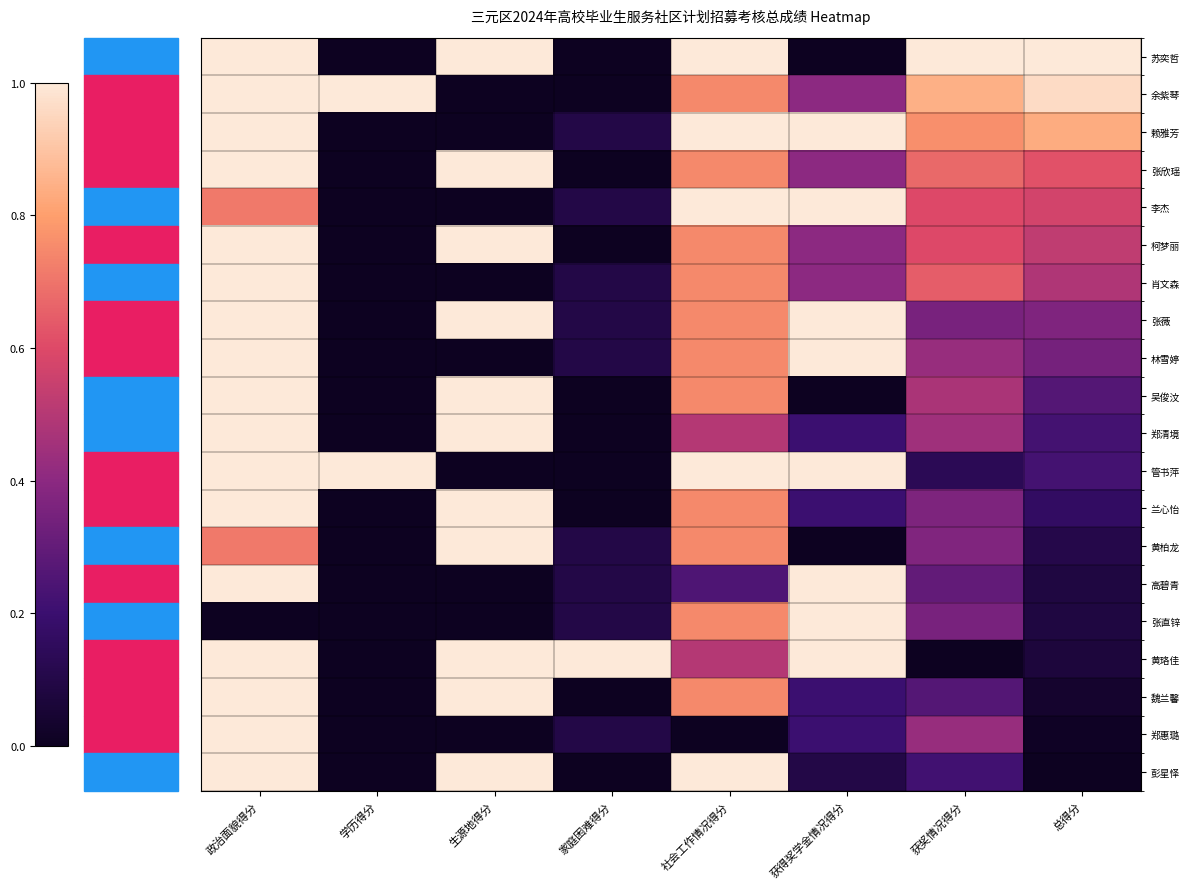

Reading left to right, what are all the values shown in this chart?

苏奕哲: 政治面貌得分=1.0	学历得分=0.0	生源地得分=1.0	家庭困难得分=0.0	社会工作情况得分=1.0	获得奖学金情况得分=0.0	获奖情况得分=1.0	总得分=1.0
余紫琴: 政治面貌得分=1.0	学历得分=1.0	生源地得分=0.0	家庭困难得分=0.0	社会工作情况得分=0.7	获得奖学金情况得分=0.4	获奖情况得分=0.8	总得分=1.0
赖雅芳: 政治面貌得分=1.0	学历得分=0.0	生源地得分=0.0	家庭困难得分=0.1	社会工作情况得分=1.0	获得奖学金情况得分=1.0	获奖情况得分=0.8	总得分=0.8
张欣瑶: 政治面貌得分=1.0	学历得分=0.0	生源地得分=1.0	家庭困难得分=0.0	社会工作情况得分=0.7	获得奖学金情况得分=0.4	获奖情况得分=0.7	总得分=0.6
李杰: 政治面貌得分=0.7	学历得分=0.0	生源地得分=0.0	家庭困难得分=0.1	社会工作情况得分=1.0	获得奖学金情况得分=1.0	获奖情况得分=0.6	总得分=0.6
柯梦丽: 政治面貌得分=1.0	学历得分=0.0	生源地得分=1.0	家庭困难得分=0.0	社会工作情况得分=0.7	获得奖学金情况得分=0.4	获奖情况得分=0.6	总得分=0.5
肖文森: 政治面貌得分=1.0	学历得分=0.0	生源地得分=0.0	家庭困难得分=0.1	社会工作情况得分=0.7	获得奖学金情况得分=0.4	获奖情况得分=0.6	总得分=0.5
张薇: 政治面貌得分=1.0	学历得分=0.0	生源地得分=1.0	家庭困难得分=0.1	社会工作情况得分=0.7	获得奖学金情况得分=1.0	获奖情况得分=0.4	总得分=0.4
林雪婷: 政治面貌得分=1.0	学历得分=0.0	生源地得分=0.0	家庭困难得分=0.1	社会工作情况得分=0.7	获得奖学金情况得分=1.0	获奖情况得分=0.4	总得分=0.3
吴俊汶: 政治面貌得分=1.0	学历得分=0.0	生源地得分=1.0	家庭困难得分=0.0	社会工作情况得分=0.7	获得奖学金情况得分=0.0	获奖情况得分=0.5	总得分=0.3
郑清境: 政治面貌得分=1.0	学历得分=0.0	生源地得分=1.0	家庭困难得分=0.0	社会工作情况得分=0.5	获得奖学金情况得分=0.2	获奖情况得分=0.4	总得分=0.2
管书萍: 政治面貌得分=1.0	学历得分=1.0	生源地得分=0.0	家庭困难得分=0.0	社会工作情况得分=1.0	获得奖学金情况得分=1.0	获奖情况得分=0.1	总得分=0.2
兰心怡: 政治面貌得分=1.0	学历得分=0.0	生源地得分=1.0	家庭困难得分=0.0	社会工作情况得分=0.7	获得奖学金情况得分=0.2	获奖情况得分=0.4	总得分=0.2
黄柏龙: 政治面貌得分=0.7	学历得分=0.0	生源地得分=1.0	家庭困难得分=0.1	社会工作情况得分=0.7	获得奖学金情况得分=0.0	获奖情况得分=0.4	总得分=0.1
高碧青: 政治面貌得分=1.0	学历得分=0.0	生源地得分=0.0	家庭困难得分=0.1	社会工作情况得分=0.2	获得奖学金情况得分=1.0	获奖情况得分=0.3	总得分=0.1
张直锌: 政治面貌得分=0.0	学历得分=0.0	生源地得分=0.0	家庭困难得分=0.1	社会工作情况得分=0.7	获得奖学金情况得分=1.0	获奖情况得分=0.4	总得分=0.1
黄珞佳: 政治面貌得分=1.0	学历得分=0.0	生源地得分=1.0	家庭困难得分=1.0	社会工作情况得分=0.5	获得奖学金情况得分=1.0	获奖情况得分=0.0	总得分=0.1
魏兰馨: 政治面貌得分=1.0	学历得分=0.0	生源地得分=1.0	家庭困难得分=0.0	社会工作情况得分=0.7	获得奖学金情况得分=0.2	获奖情况得分=0.3	总得分=0.0
郑惠璐: 政治面貌得分=1.0	学历得分=0.0	生源地得分=0.0	家庭困难得分=0.1	社会工作情况得分=0.0	获得奖学金情况得分=0.2	获奖情况得分=0.4	总得分=0.0
彭星怿: 政治面貌得分=1.0	学历得分=0.0	生源地得分=1.0	家庭困难得分=0.0	社会工作情况得分=1.0	获得奖学金情况得分=0.1	获奖情况得分=0.2	总得分=0.0